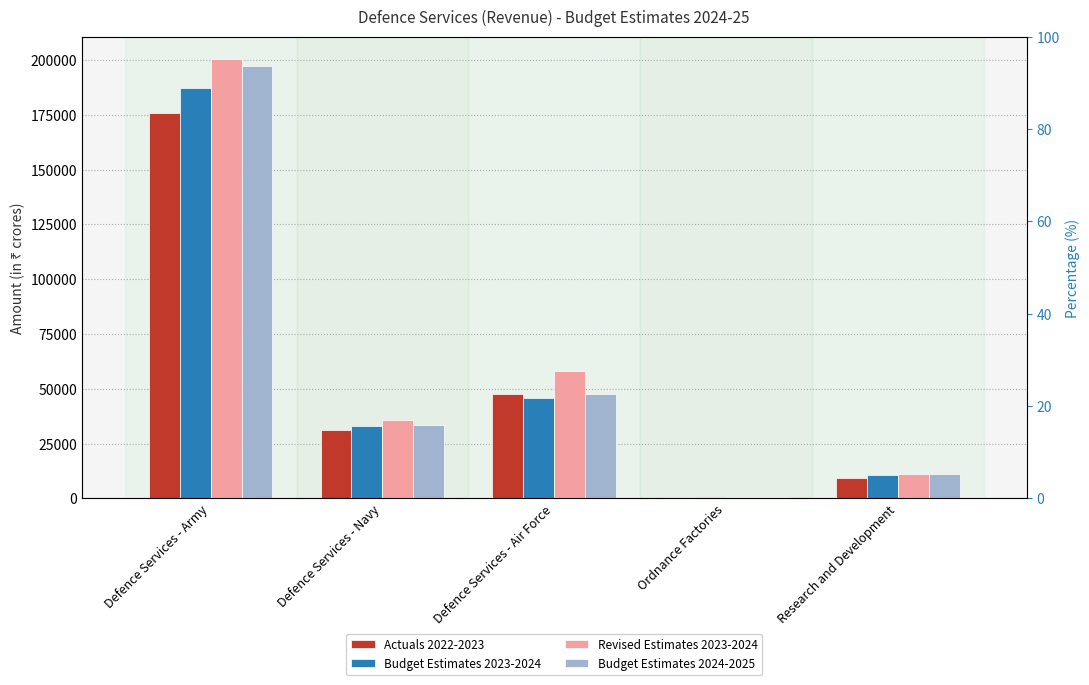

What is the label of the 3rd bar from the left?

Defence Services - Air Force